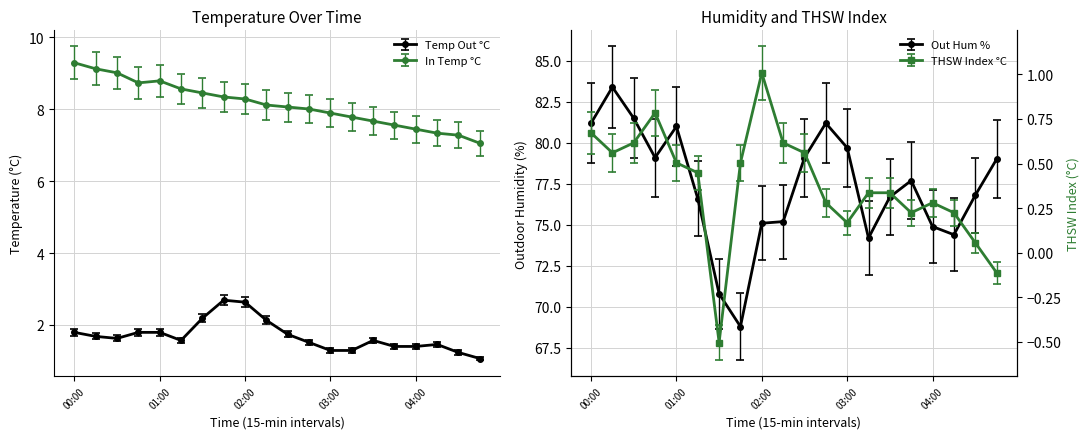

What is the smallest value displayed?

-0.5